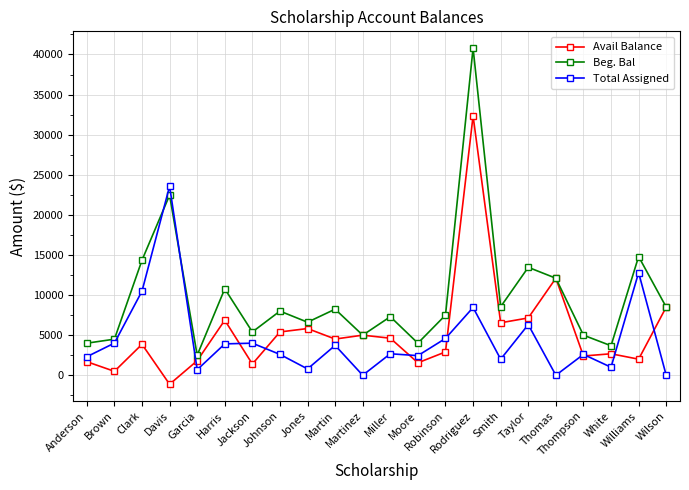

Which series has the largest range (max minus min)?

Beg. Bal